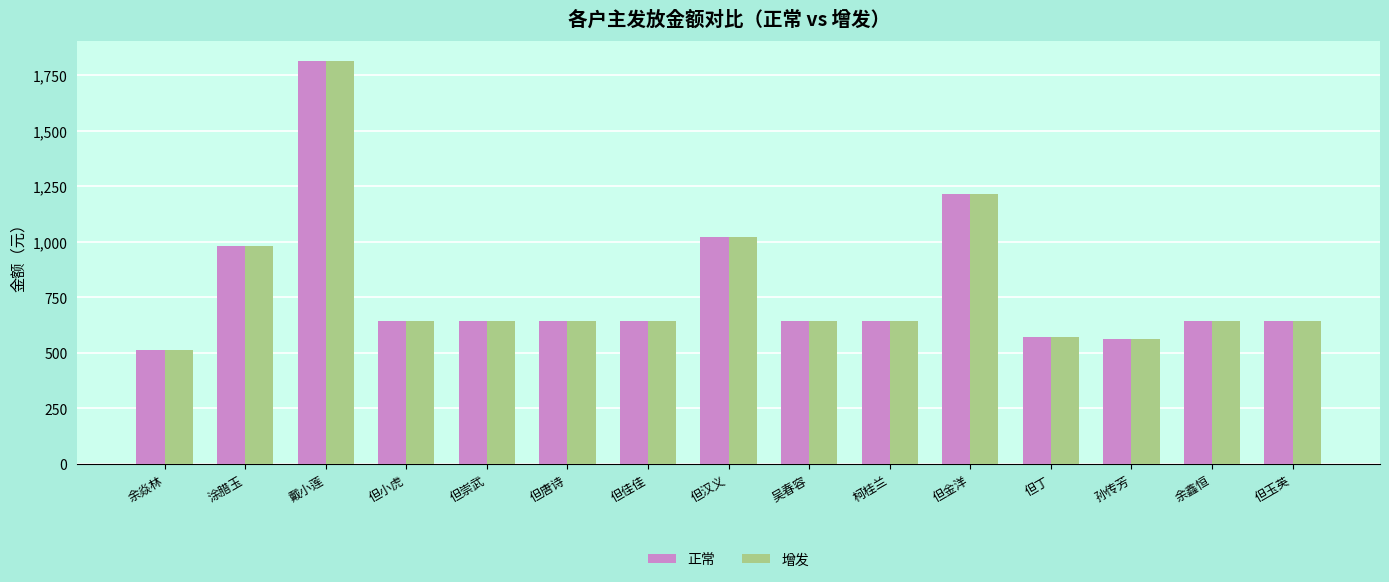

What are all the series names shown in the legend?

正常, 增发